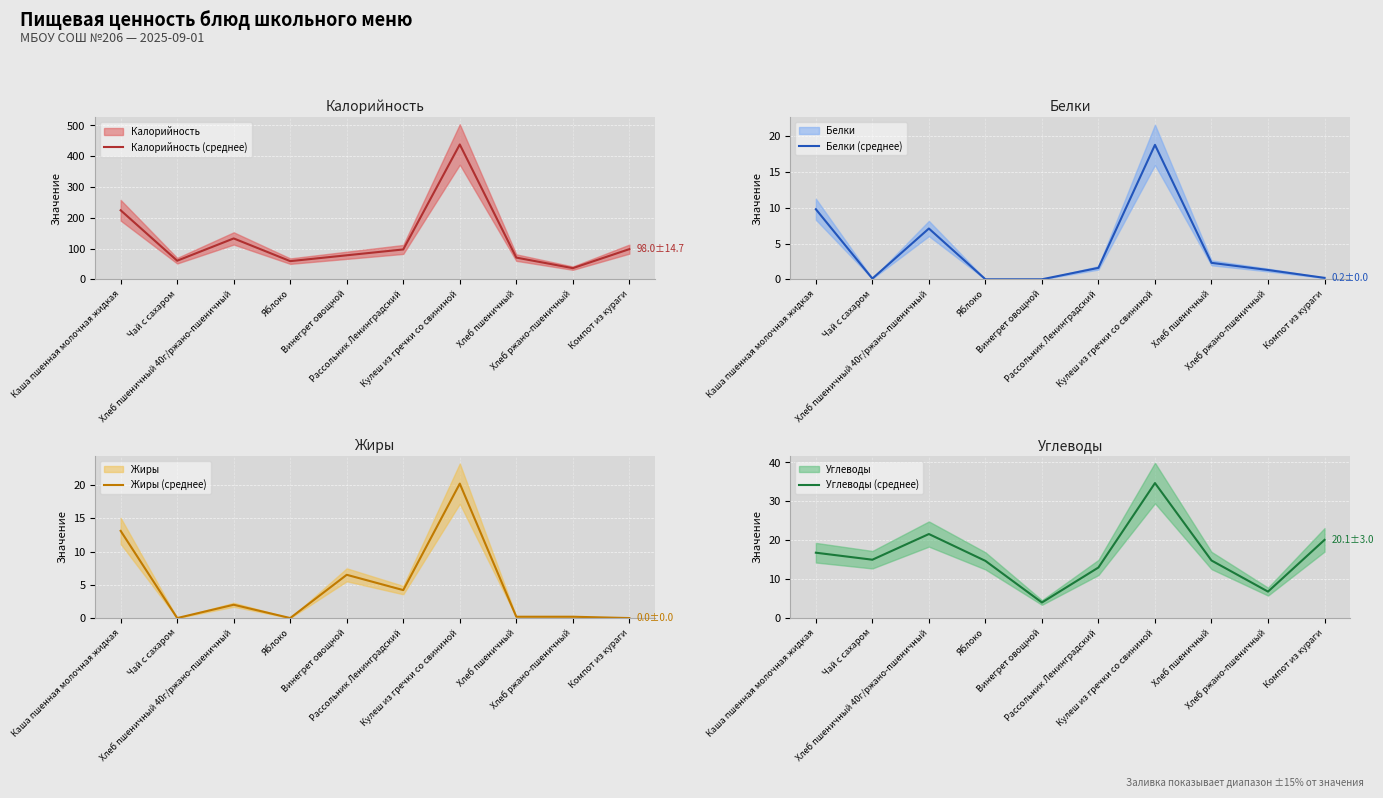

True or false: Калорийность (среднее) and Углеводы (среднее) intersect in this chart.

False